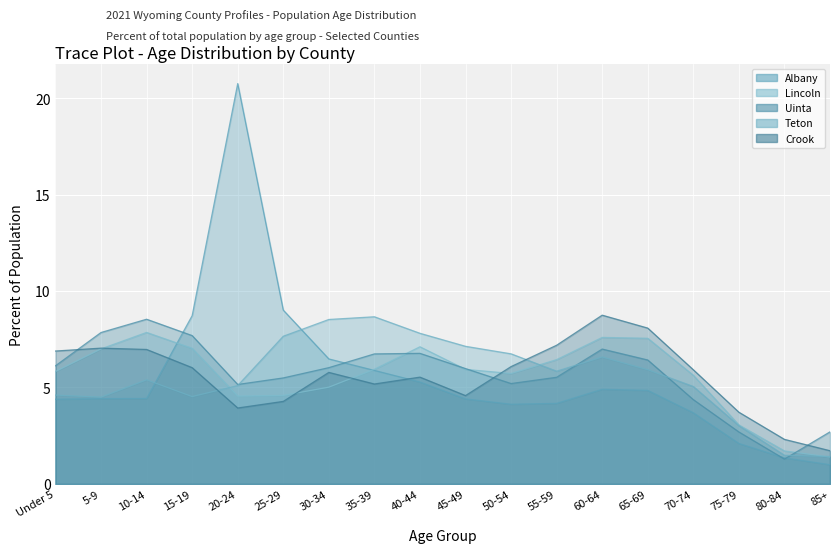

What is the sum of all Lincoln values?

100.0